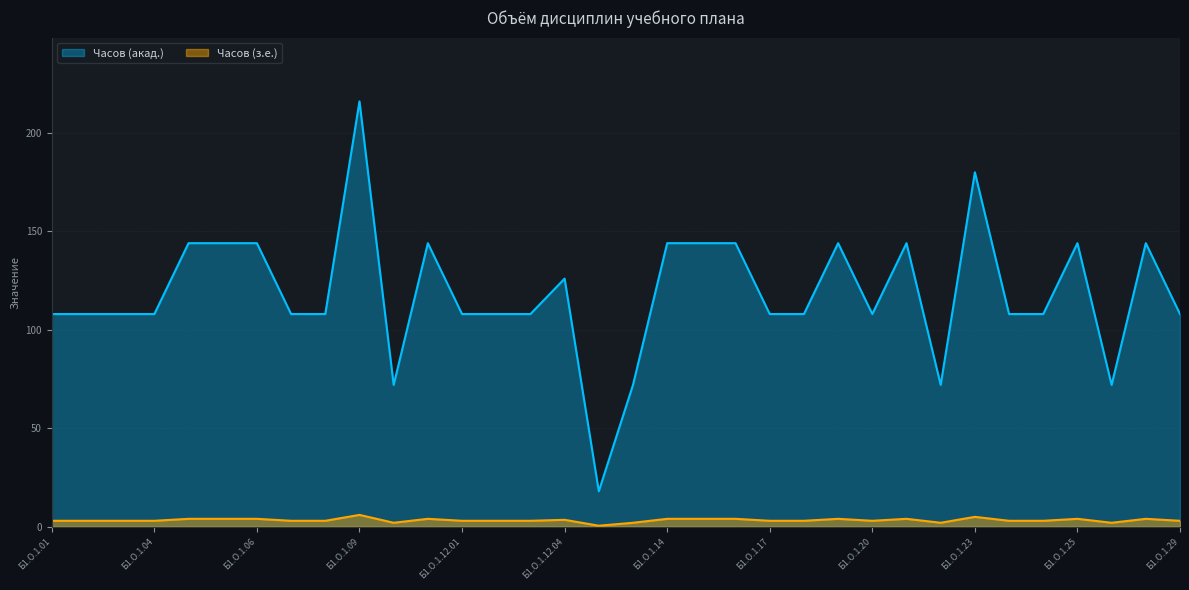

How many lines are shown in the chart?

2